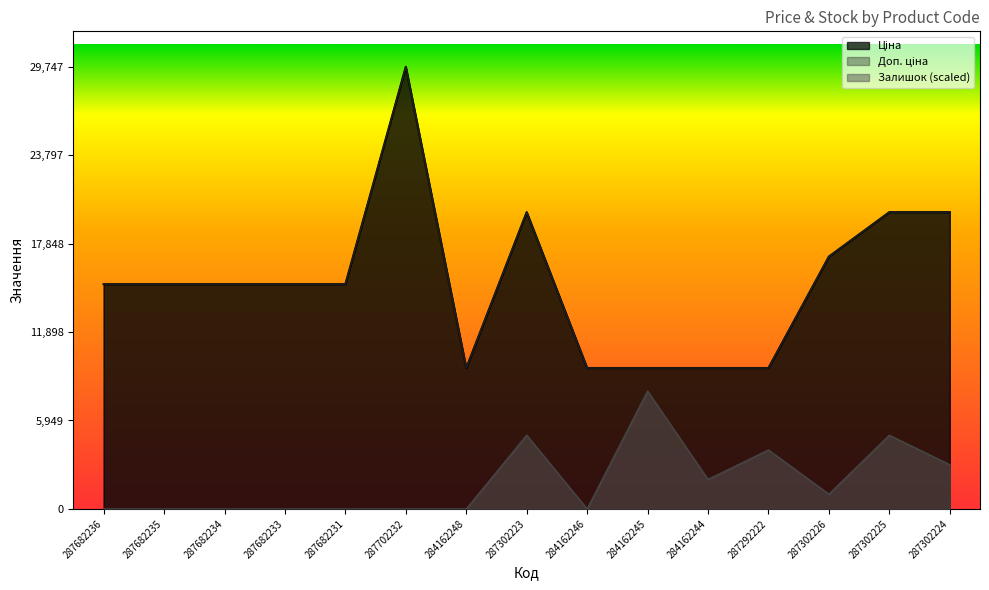

Count the number of categories in the chart.

15